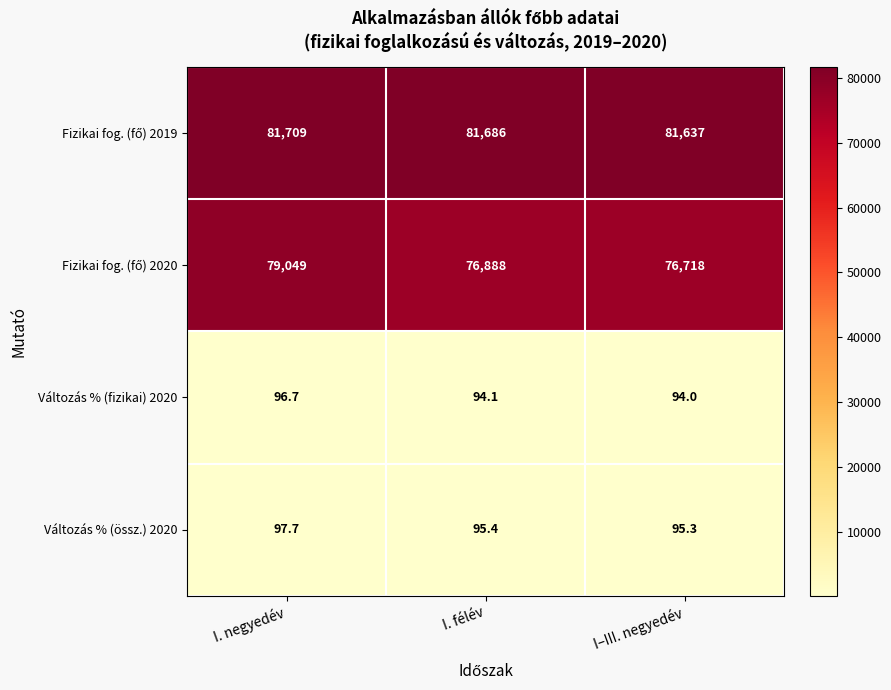

What is the spread (max minus min) of values at I. negyedév?

81612.3